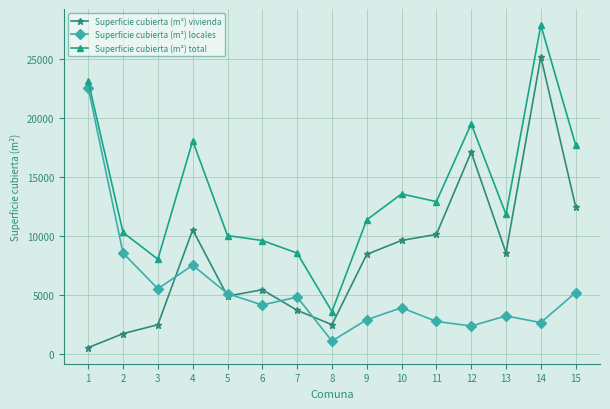

Where does the Superficie cubierta (m²) locales series first go above 4168?

1